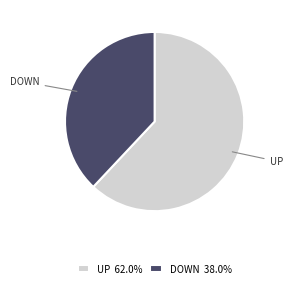

Approximately how many times larger is the value at DOWN 38.0% compared to UP 62.0%?

0.6